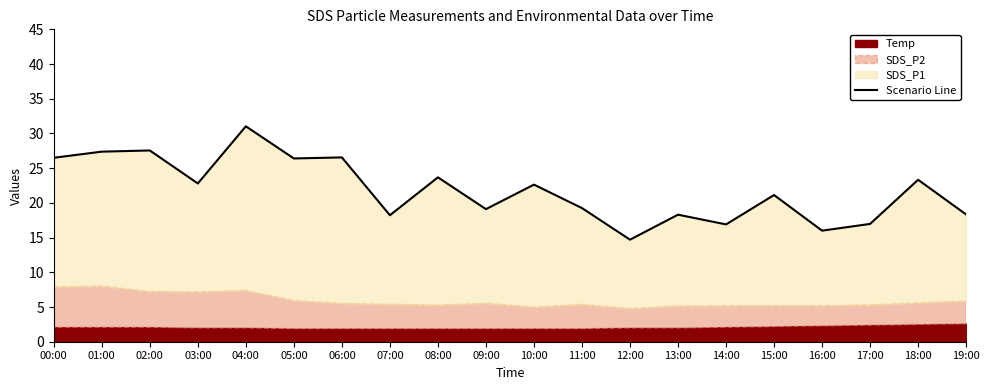

How many values exceed 22?

10